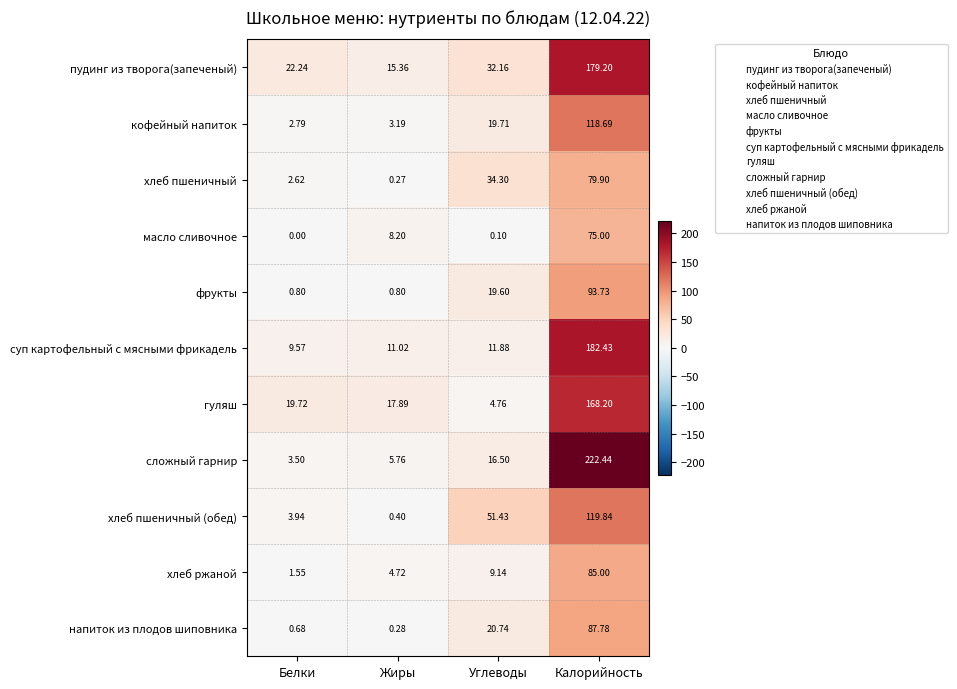

Rank the series at Калорийность from highest to lowest value.

сложный гарнир, суп картофельный с мясными фрикадель, пудинг из творога(запеченый), гуляш, хлеб пшеничный (обед), кофейный напиток, фрукты, напиток из плодов шиповника, хлеб ржаной, хлеб пшеничный, масло сливочное